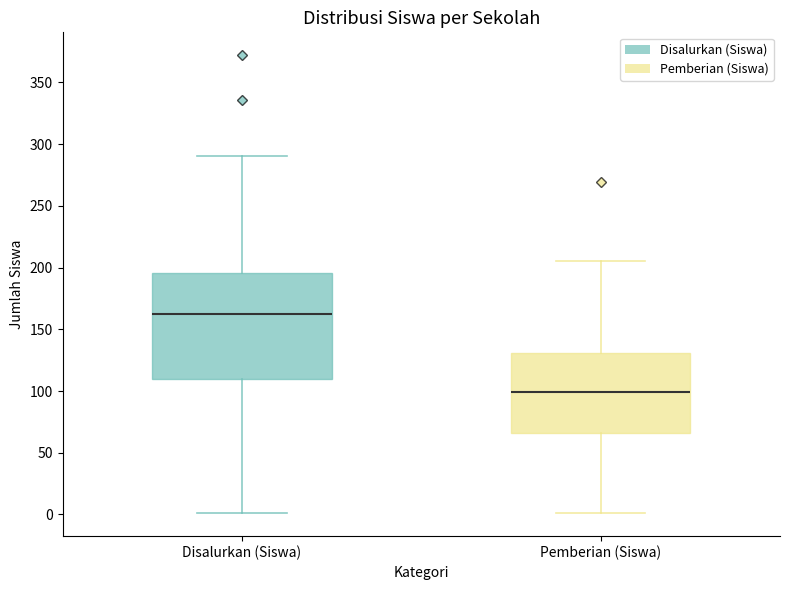

Reading left to right, transcribe this box plot: for each box, give where its median line is, the range the box spans, and where its two whiskers end, as read against the y-axis. The values are not printed on the chart, so give them approximately, as read against the axis.

Disalurkan (Siswa): median 160, box 110 to 195, whiskers 0 to 290
Pemberian (Siswa): median 100, box 65 to 130, whiskers 0 to 205